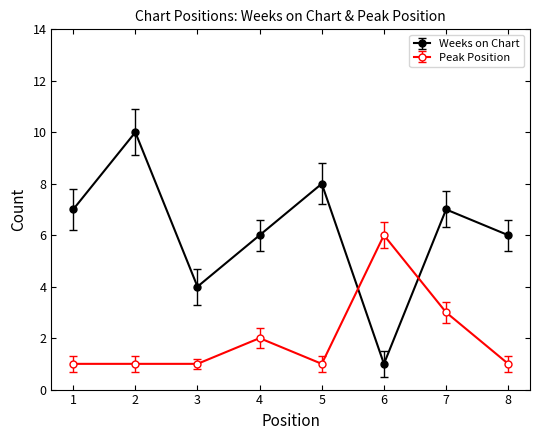

What is the value of the Weeks on Chart point at the 2nd from the left?

10